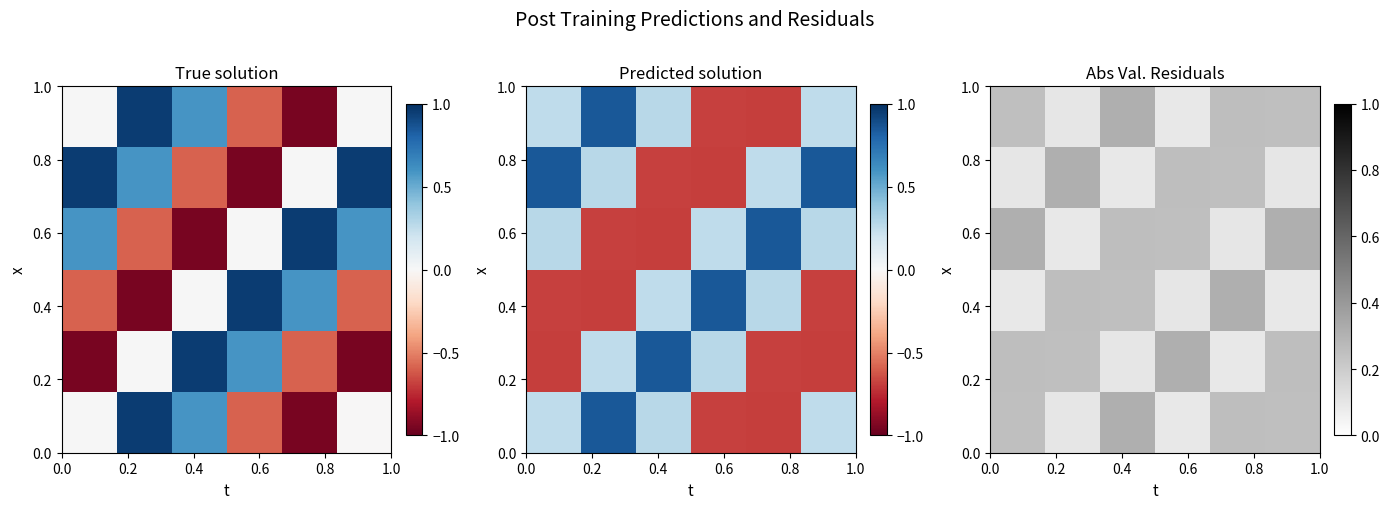

Count the number of data series in this chart.

6